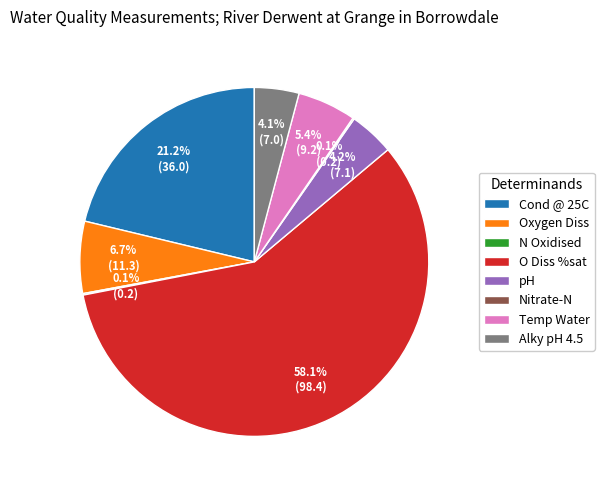

Combined, do Cond @ 25C and Alky pH 4.5 account for over 50%?

No